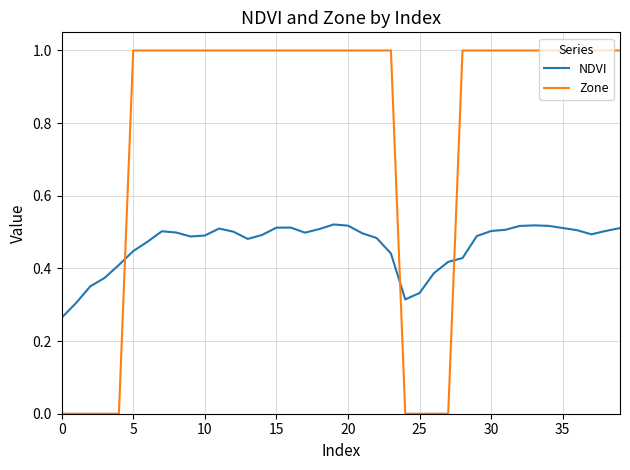

Which series has the largest total across all categories?

Zone